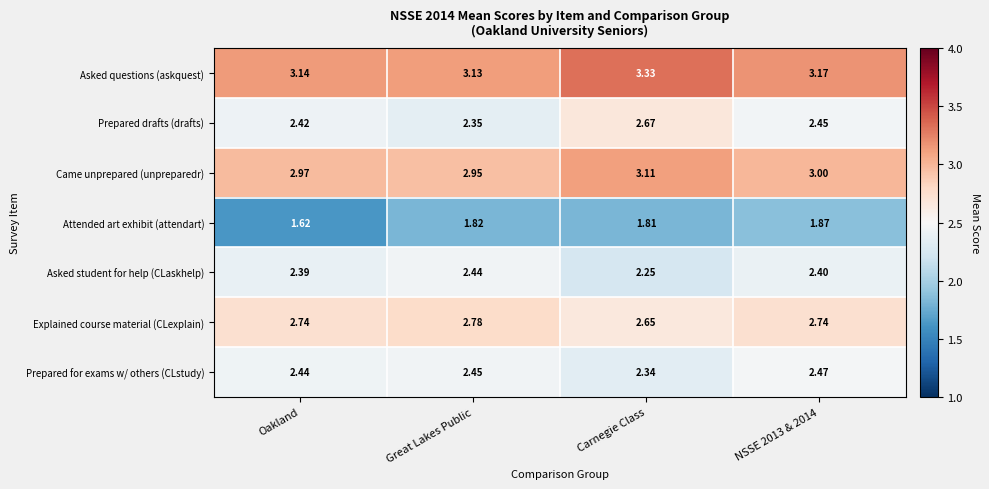

At Carnegie Class, list the series in order from smallest to largest.

Attended art exhibit (attendart), Asked student for help (CLaskhelp), Prepared for exams w/ others (CLstudy), Explained course material (CLexplain), Prepared drafts (drafts), Came unprepared (unpreparedr), Asked questions (askquest)